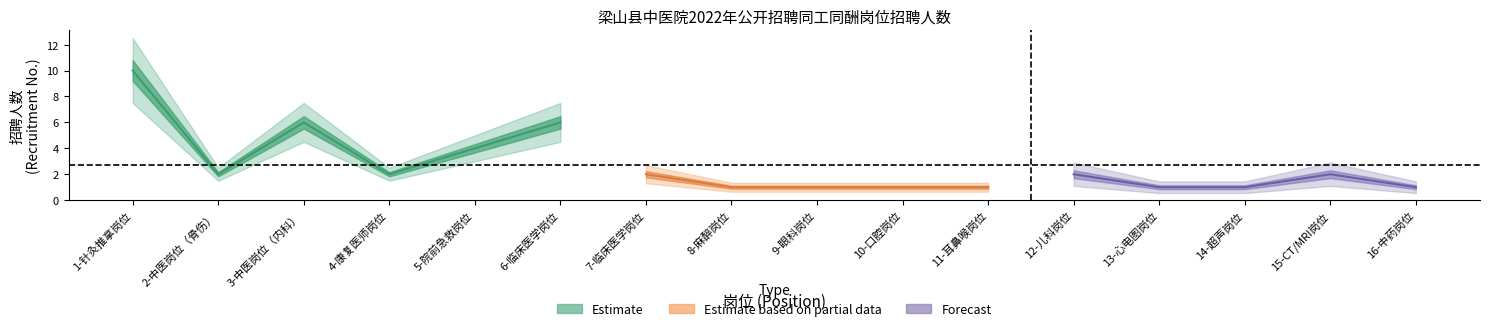

True or false: Forecast and Estimate intersect in this chart.

False